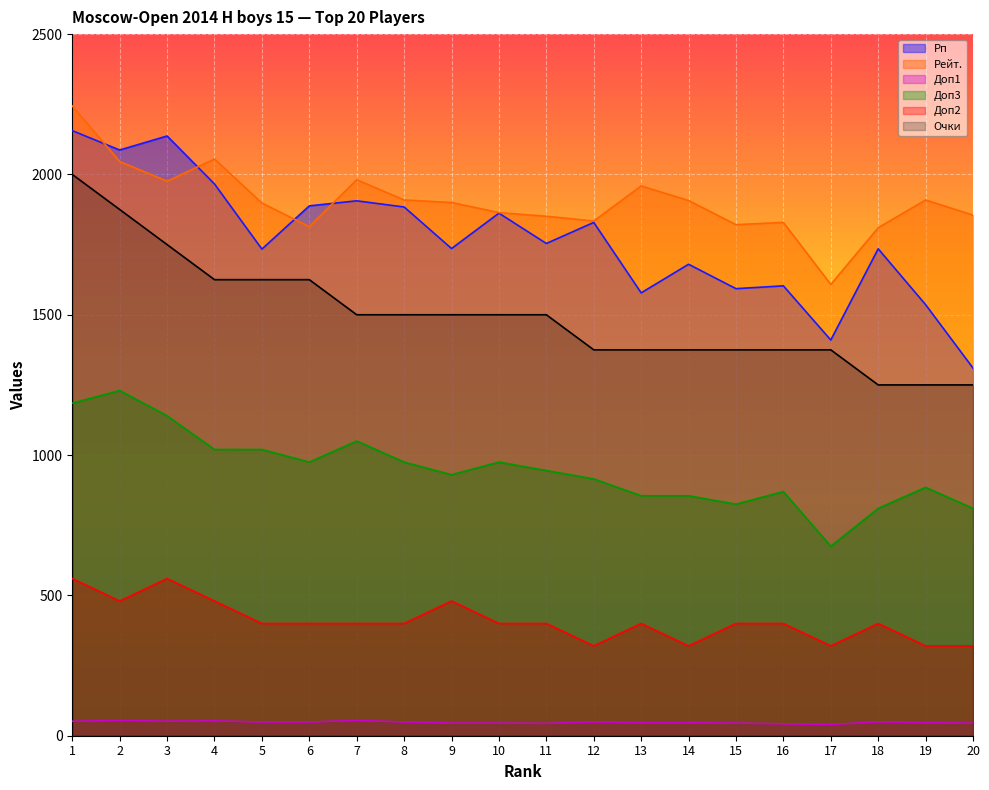

Which category has the highest value in the Доп1 series?

2